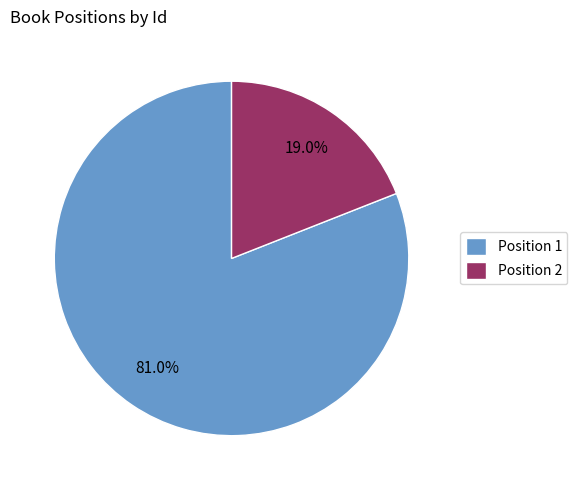

How much of the chart is everything except Position 2?

81.0%